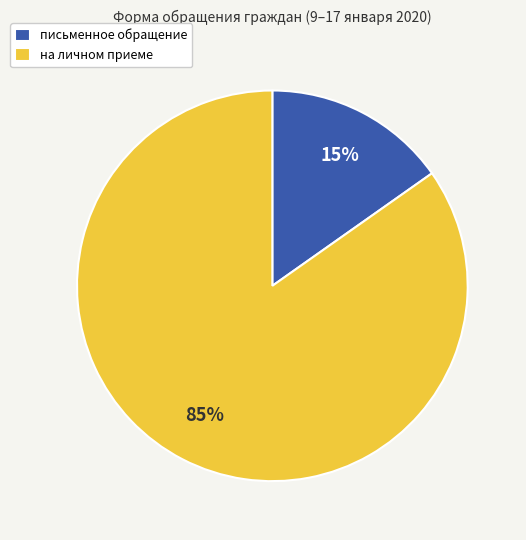

Is it true that письменное обращение is 15% of the pie?

True